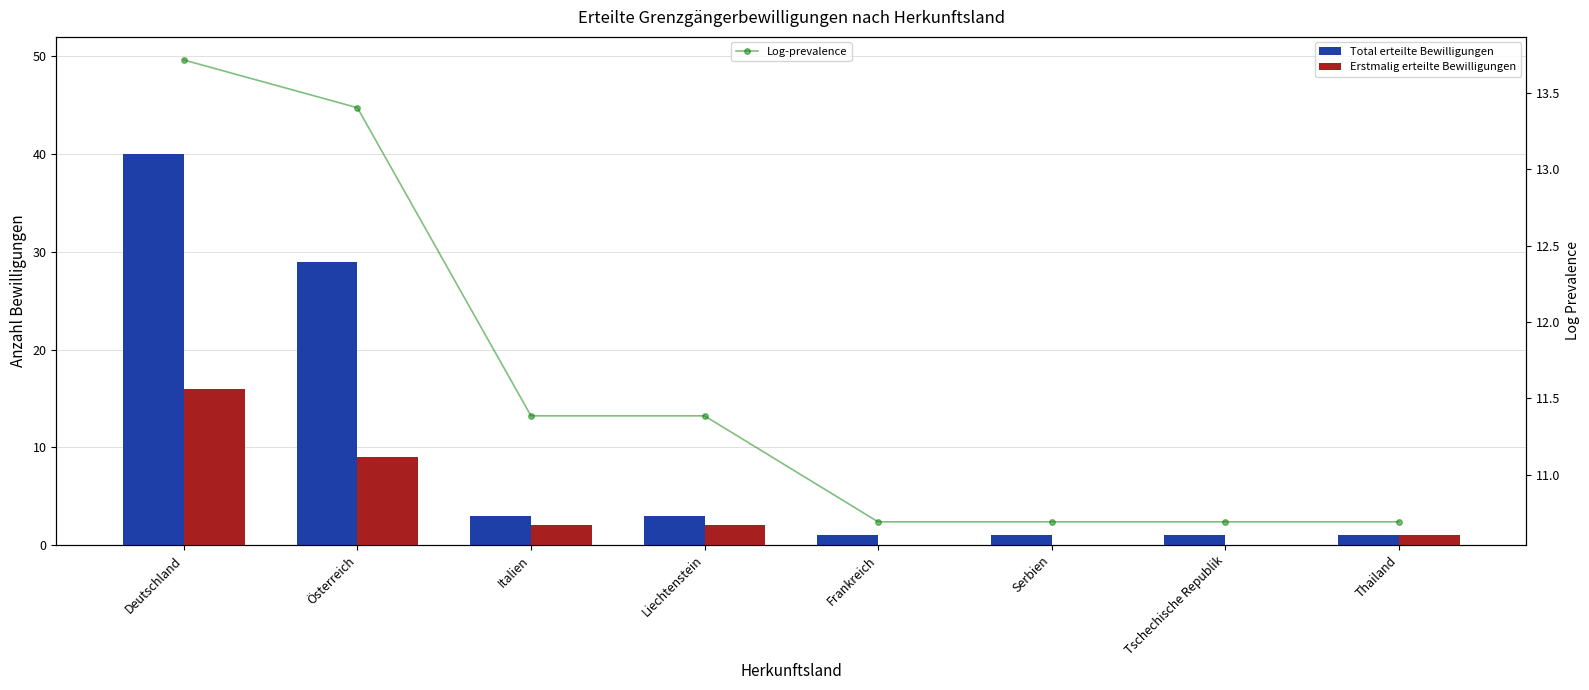

What is the highest value of the Log-prevalence series?

13.7